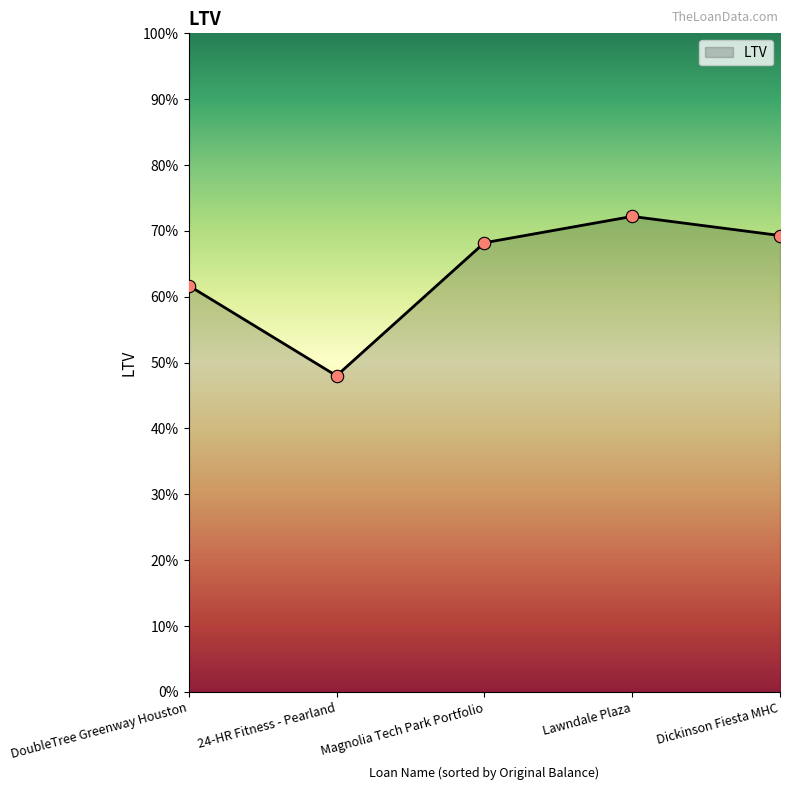

Approximately how many times larger is the value at Lawndale Plaza compared to 24-HR Fitness - Pearland?

1.5